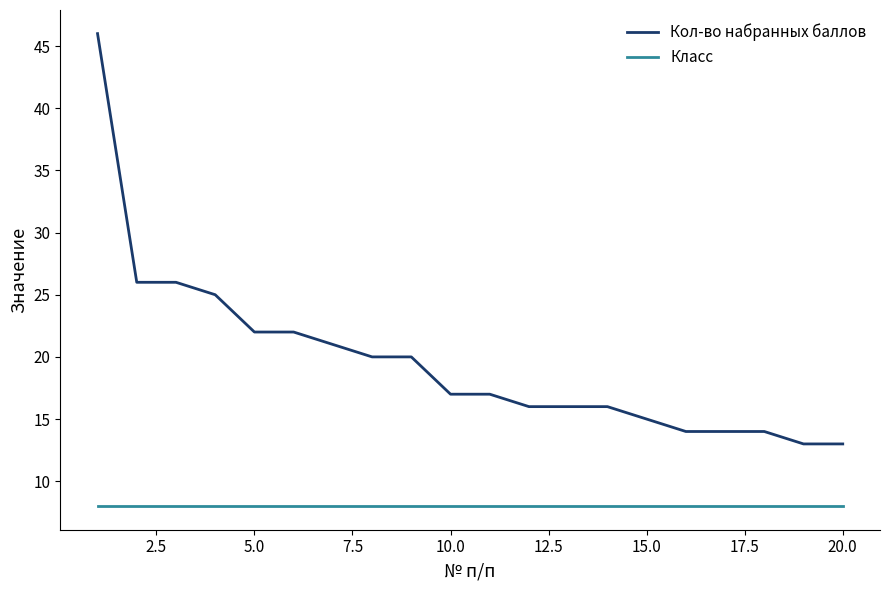

True or false: Кол-во набранных баллов and Класс cross at least once.

False